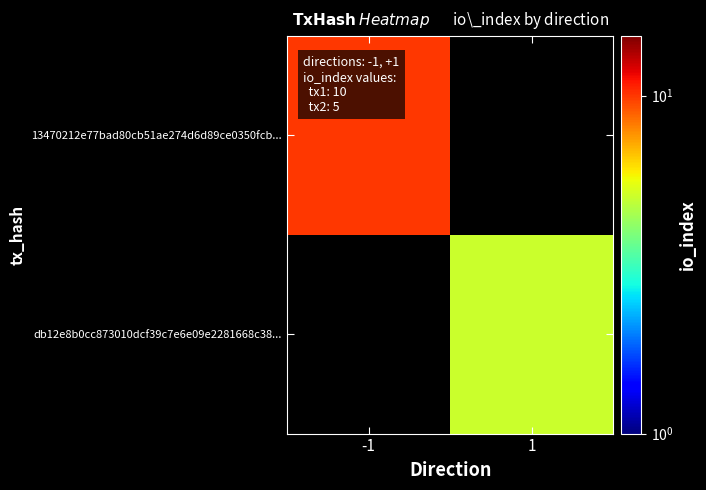

At which category does the chart reach its peak across all series?

-1